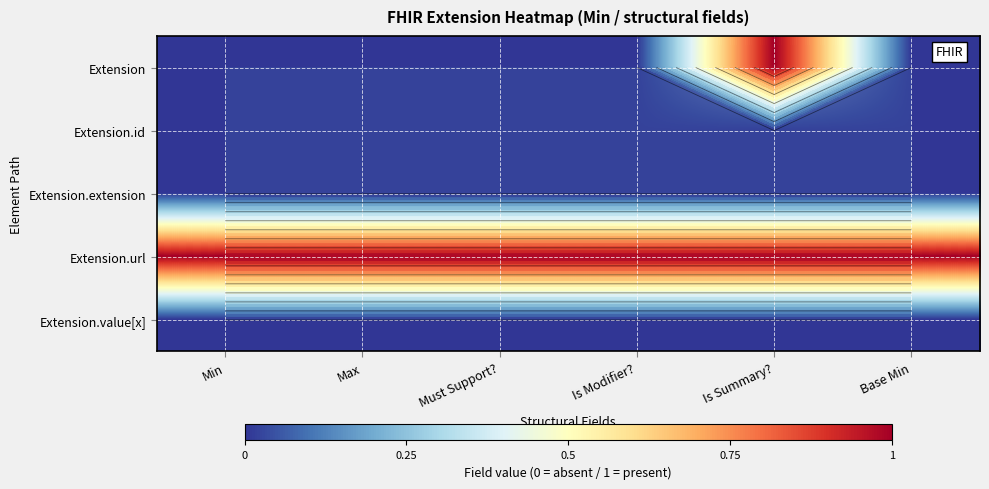

The Extension series shows 0 at Base Min. True or false?

True